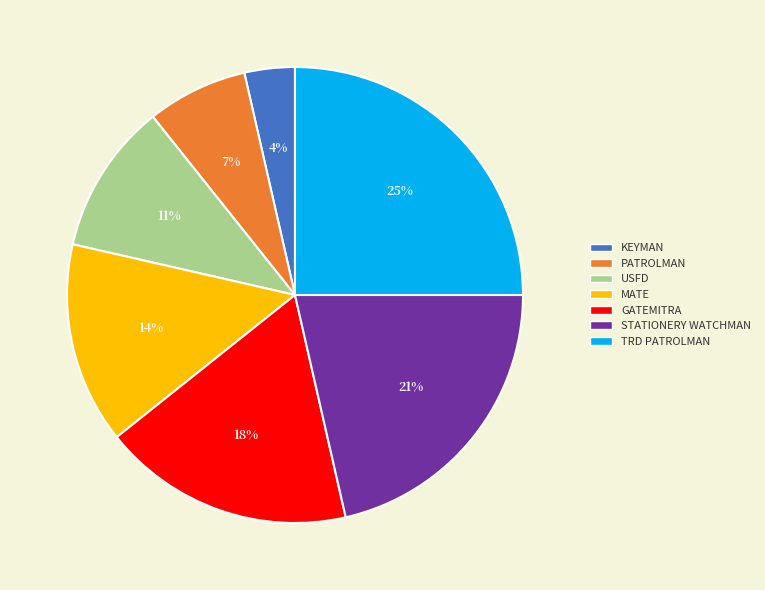

How many slices are in this pie chart?

7